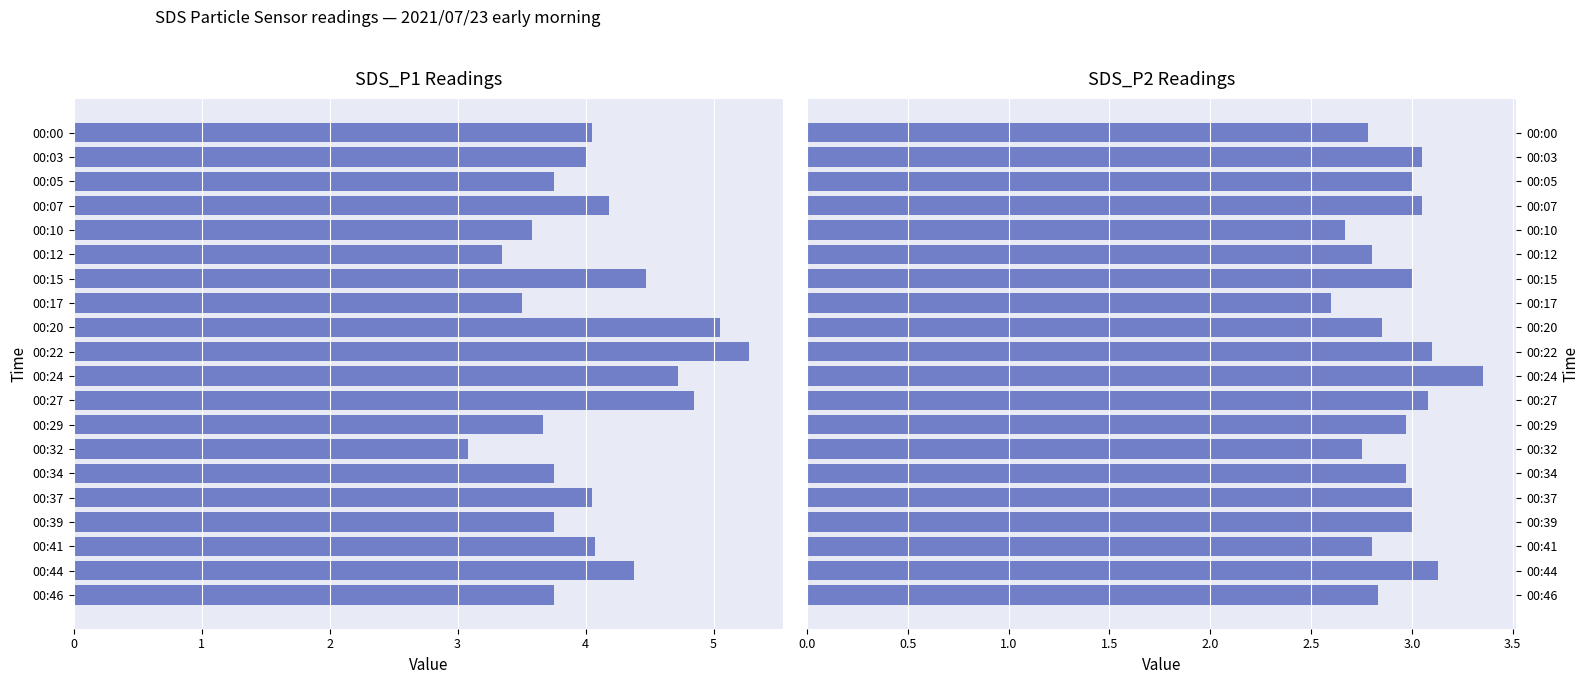

Are the bars horizontal?

Yes